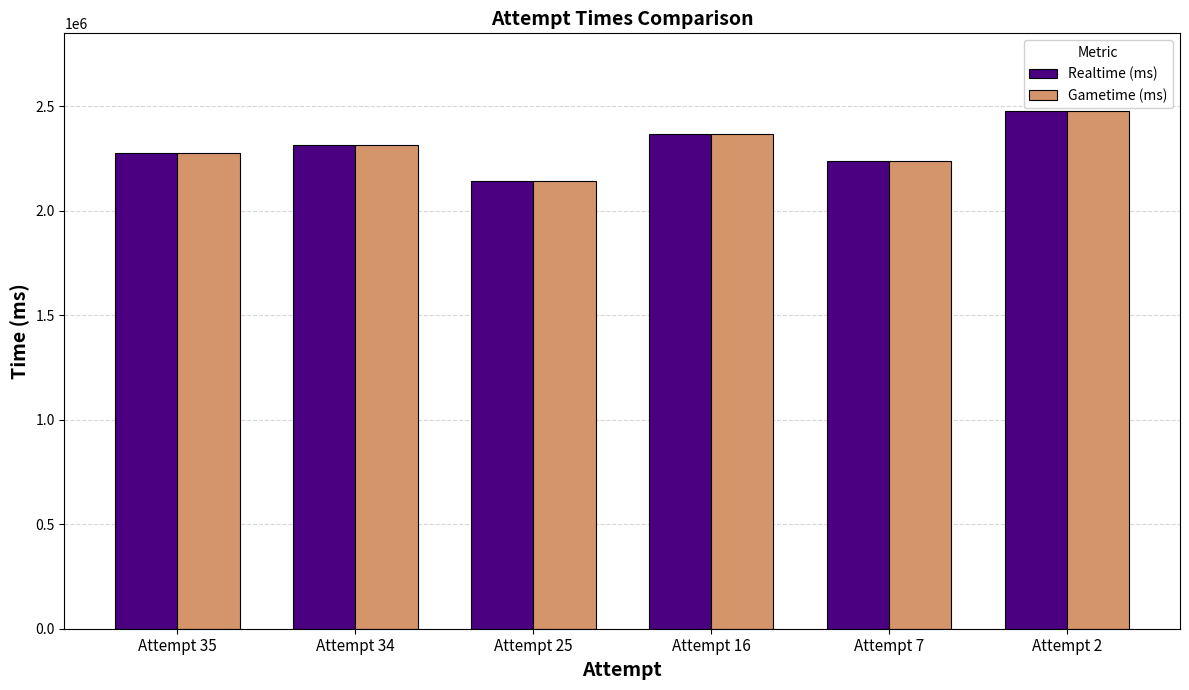

What is the value of the Realtime (ms) bar at the 3rd from the left?

2143501